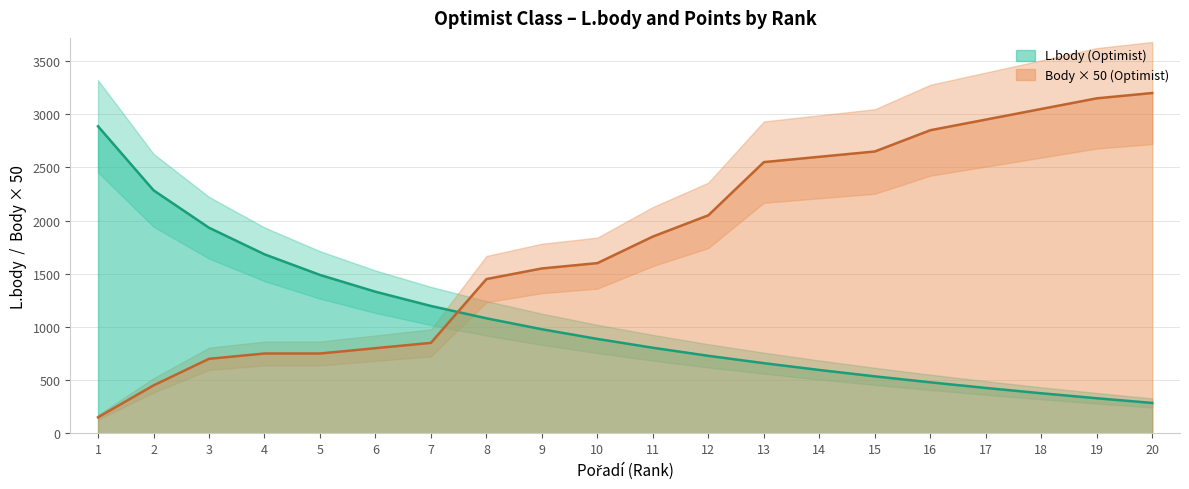

What is the value of the L.body (Optimist) point at the 19th from the left?

329